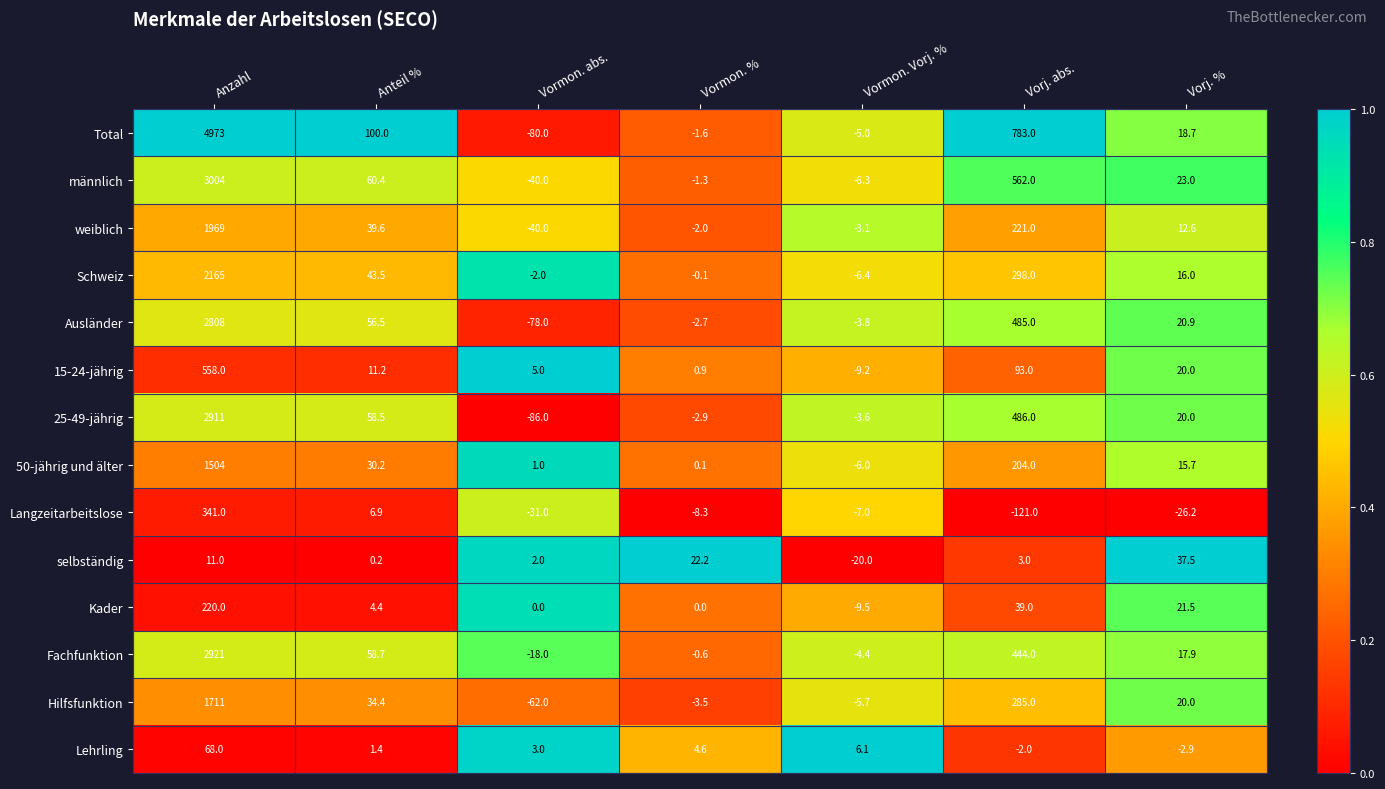

Is it true that Total equals -80.0 at Vormon. abs.?

True